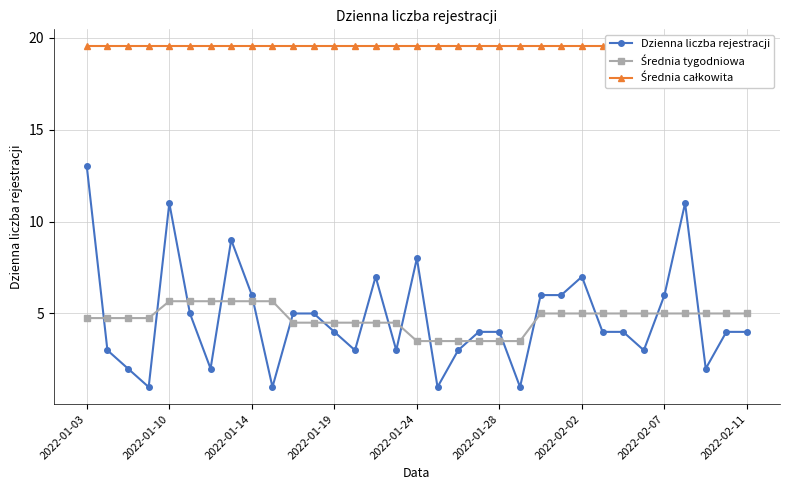

At 17, list the series in order from smallest to largest.

Dzienna liczba rejestracji, Średnia tygodniowa, Średnia całkowita